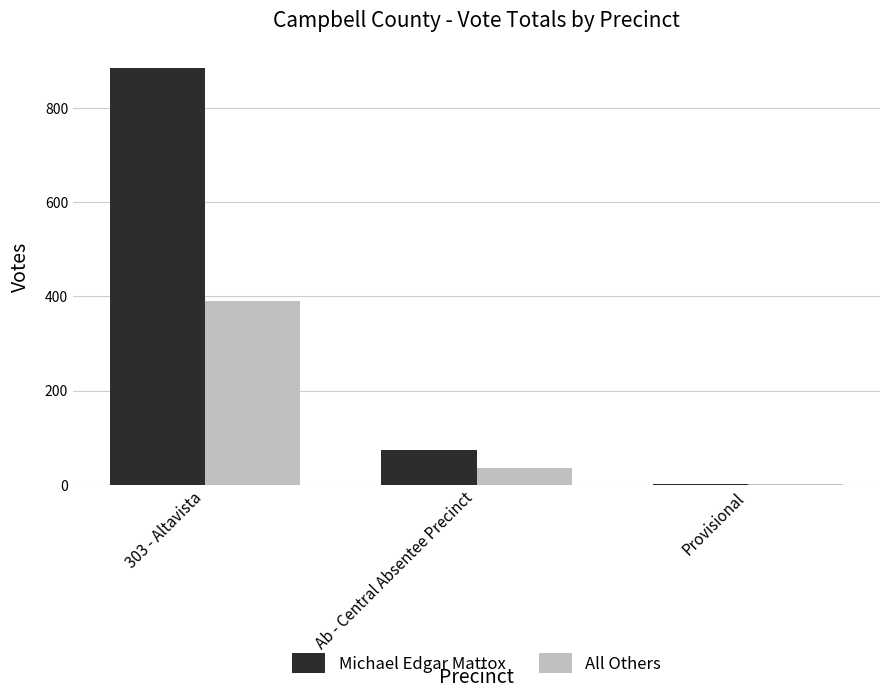

What is the sum of all All Others values?

428